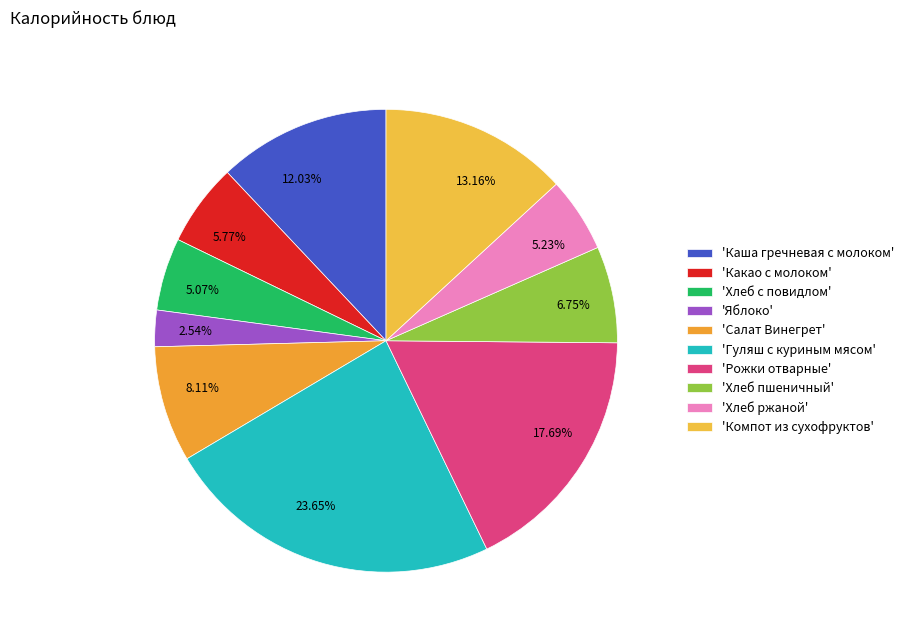

Do 23.65% and 13.16% together represent more than half of the pie?

No